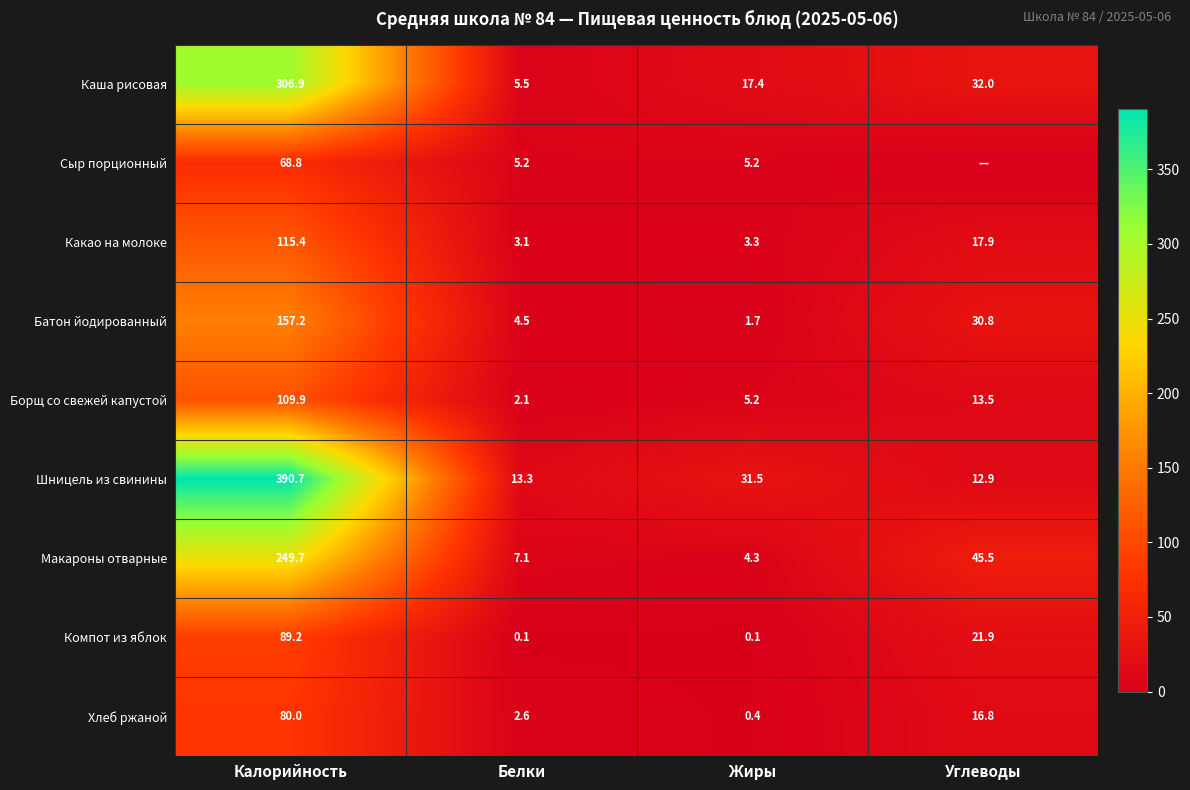

The Каша рисовая series shows 5.5 at Белки. True or false?

True